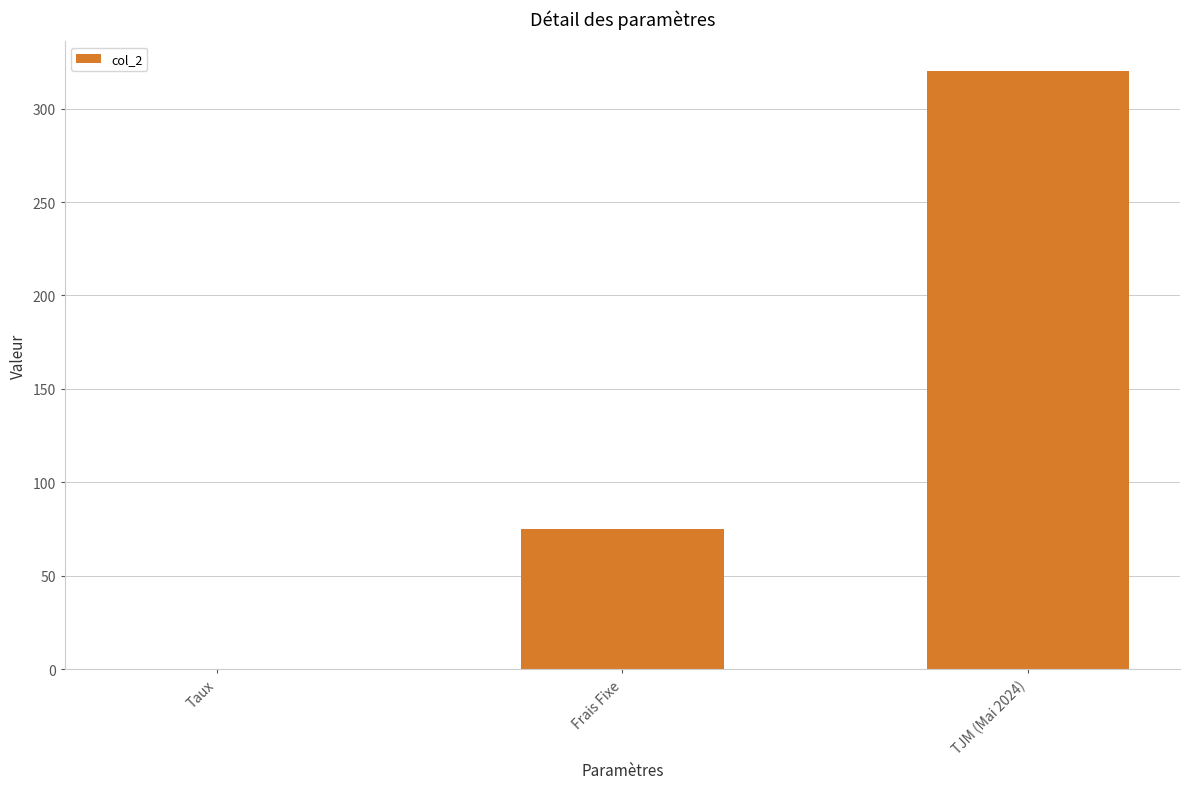

Reading left to right, list all the values displayed in this chart.

0.1	75.0	320.0